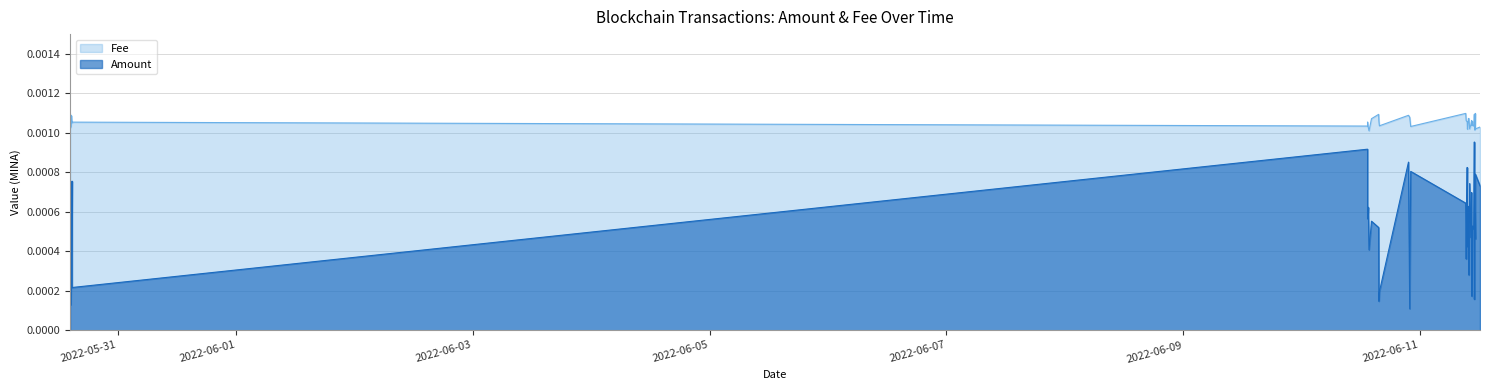

True or false: Amount has a value of 0.0 at 2022-06-10 15:39:00.

True